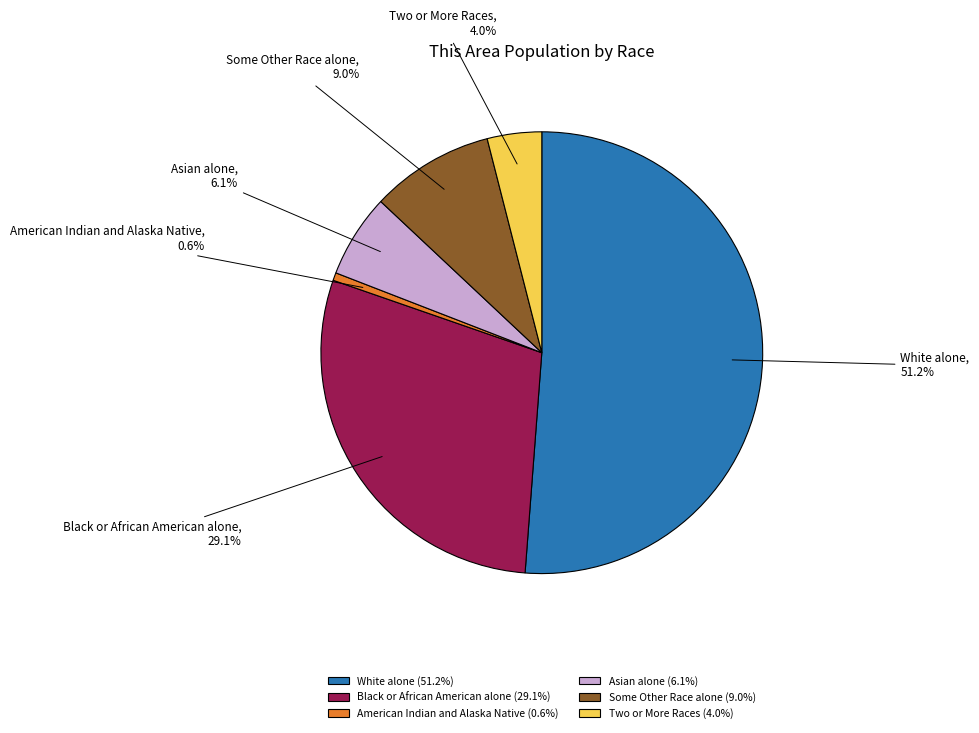

What portion of the pie excludes Some Other Race alone?

91.0%